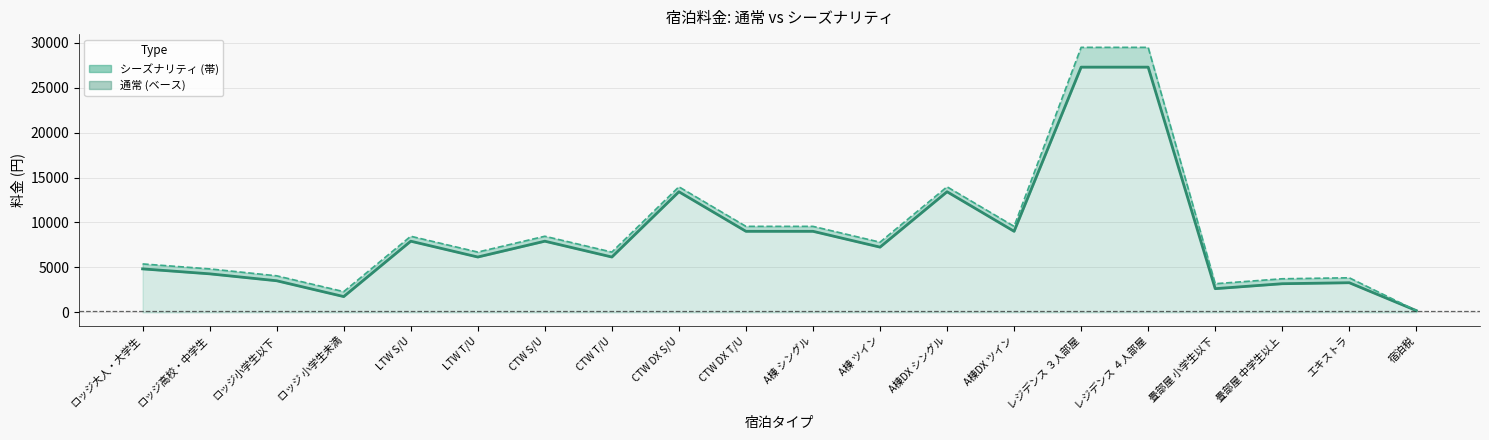

What is the greatest value displayed?

27280